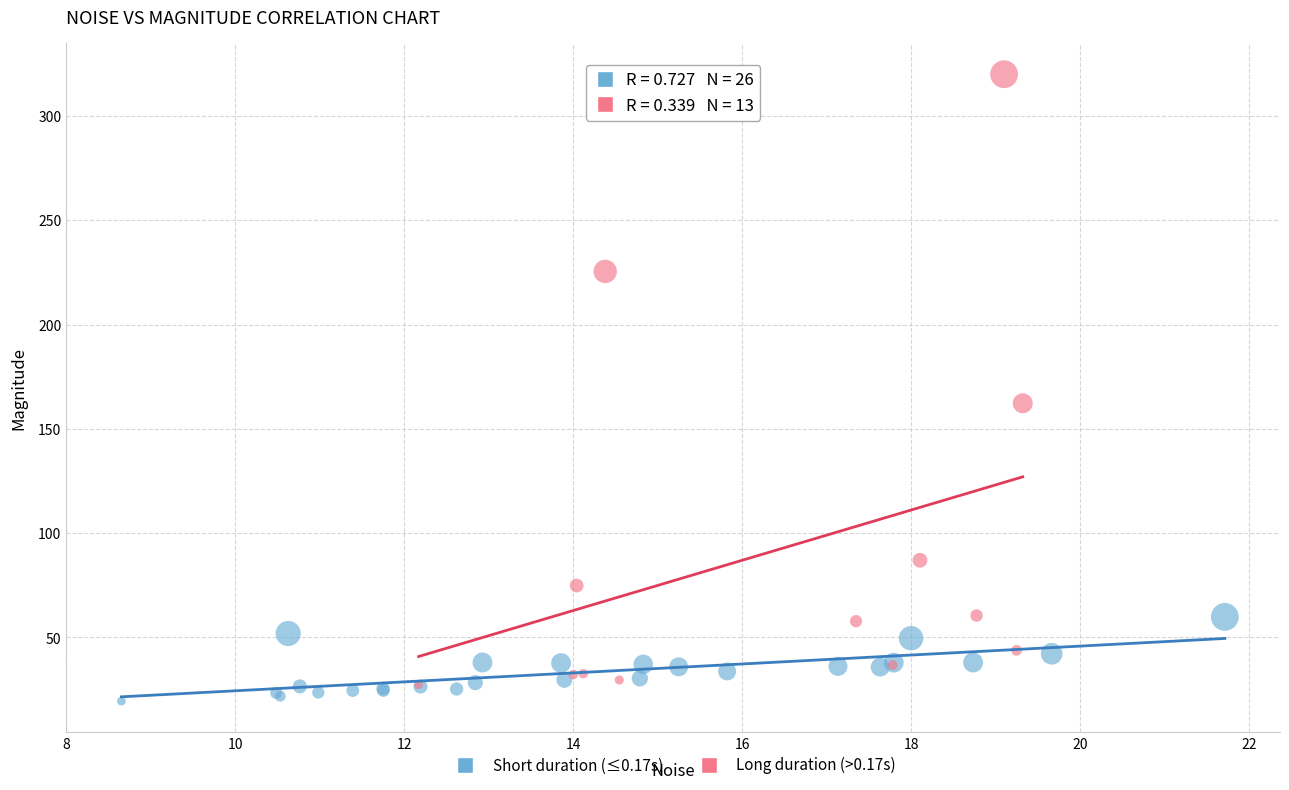

Which series reaches the minimum Y coordinate?

Short duration (≤0.17s)